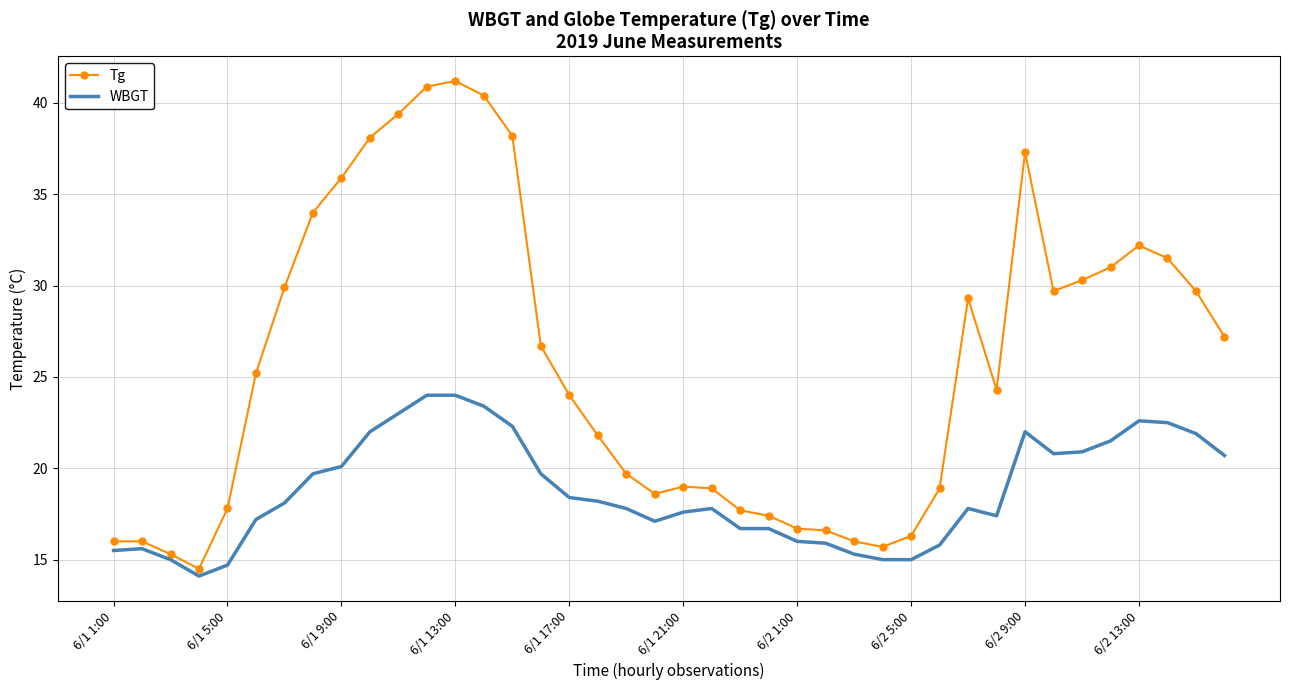

Which series has the largest total across all categories?

Tg